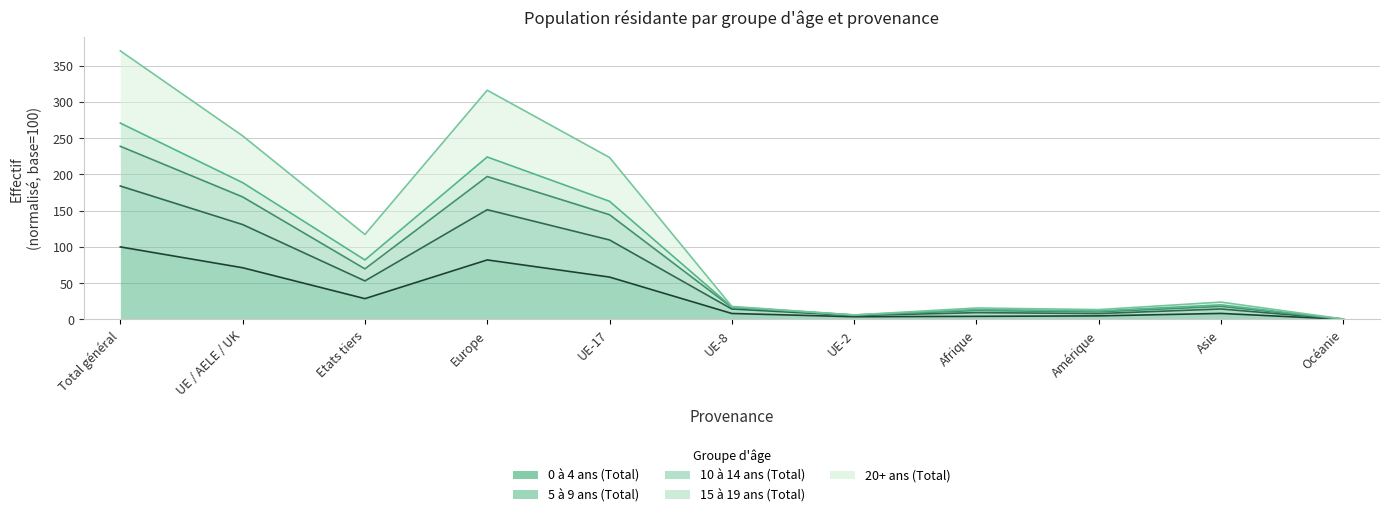

Where is 10 à 14 ans (Total) nearest to the value 135?

UE-17